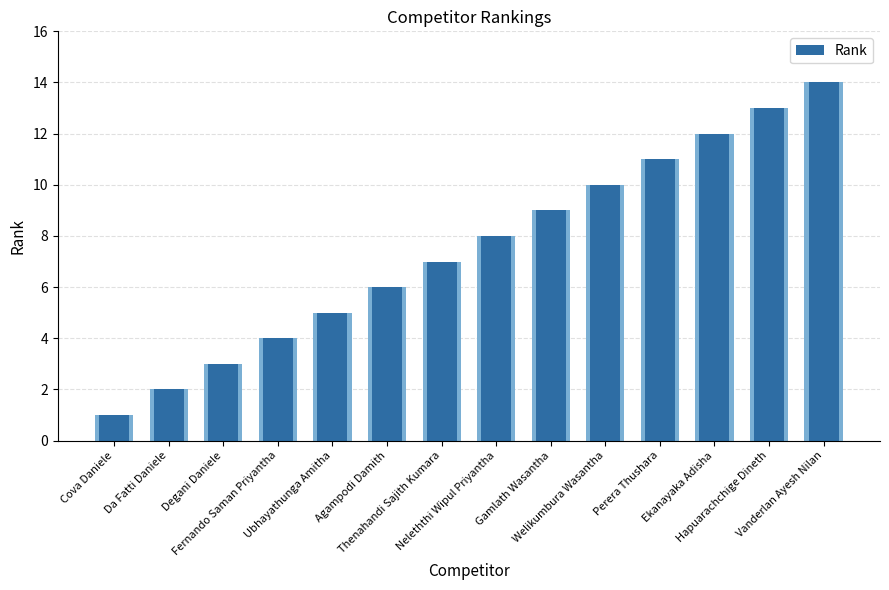

Where is the data nearest to the value 7?

Thenahandi Sajith Kumara